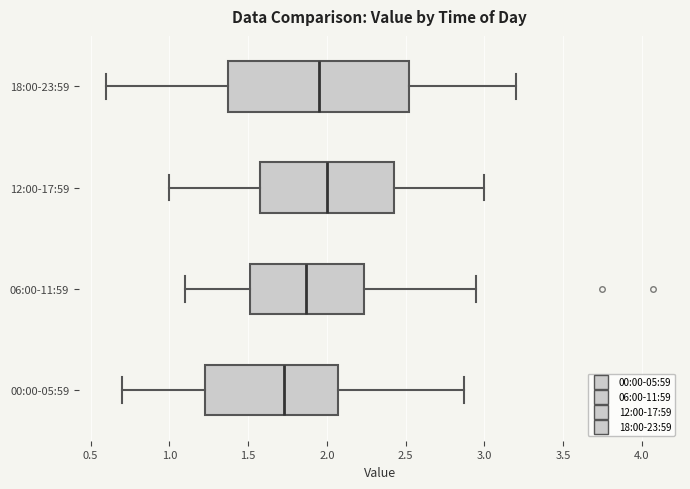

Reading bottom to top, transcribe this box plot: for each box, give where its median line is, the range the box spans, and where its two whiskers end, as read against the x-axis. The values are not printed on the chart, so give them approximately, as read against the axis.

00:00-05:59: median 1.75, box 1.25 to 2.05, whiskers 0.70 to 2.85
06:00-11:59: median 1.85, box 1.50 to 2.25, whiskers 1.10 to 2.95
12:00-17:59: median 2.00, box 1.60 to 2.45, whiskers 1.00 to 3.00
18:00-23:59: median 1.95, box 1.40 to 2.55, whiskers 0.60 to 3.20